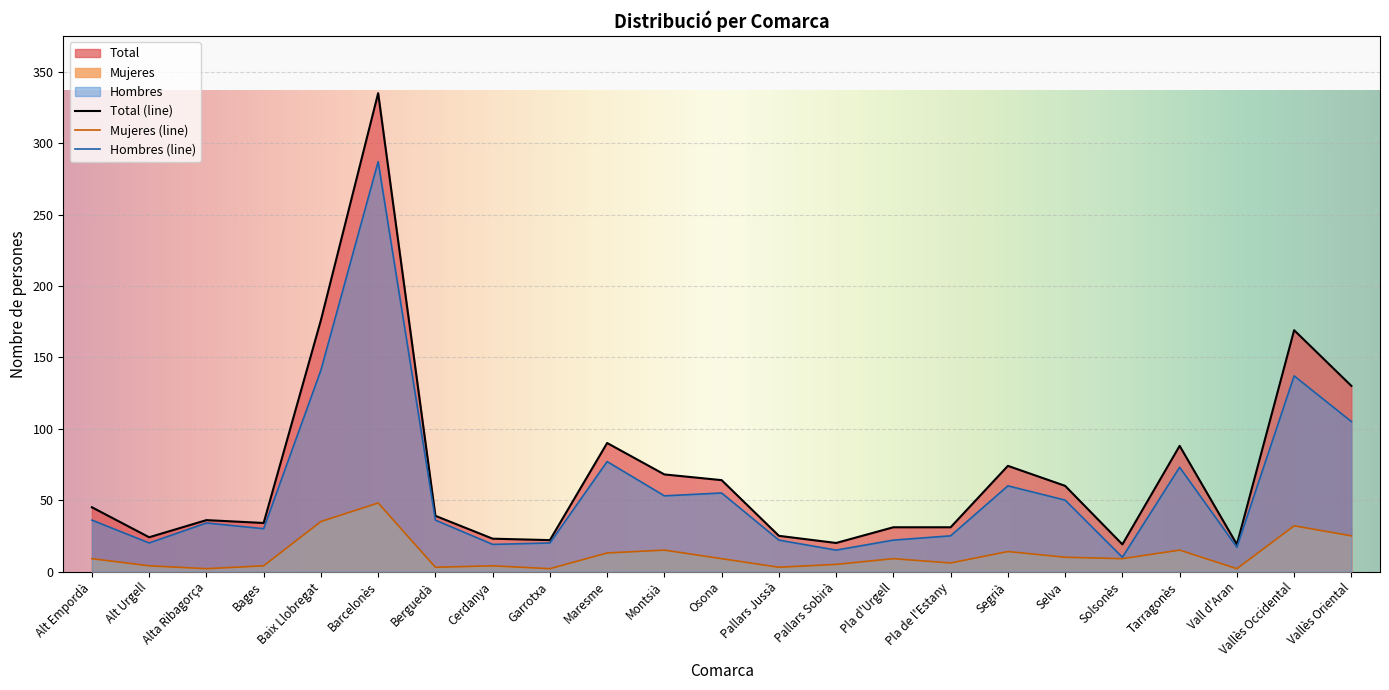

Rank the categories by Hombres value from lowest to highest.

Solsonès, Pallars Sobirà, Vall d'Aran, Cerdanya, Alt Urgell, Garrotxa, Pallars Jussà, Pla d'Urgell, Pla de l'Estany, Bages, Alta Ribagorça, Alt Empordà, Berguedà, Selva, Montsià, Osona, Segrià, Tarragonès, Maresme, Vallès Oriental, Vallès Occidental, Baix Llobregat, Barcelonès